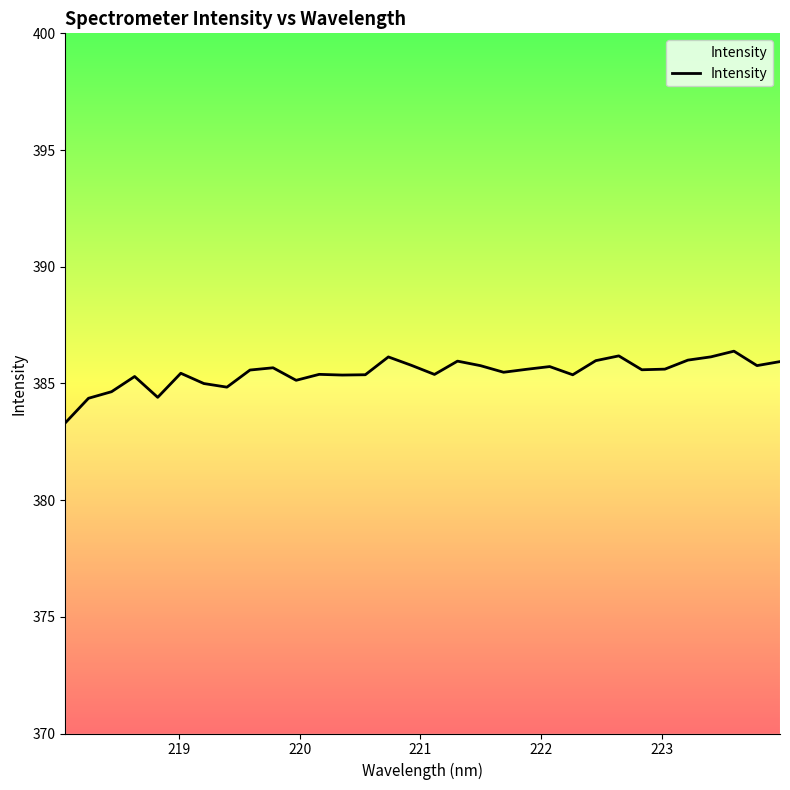

What is the difference between the maximum and minimum values?

3.1